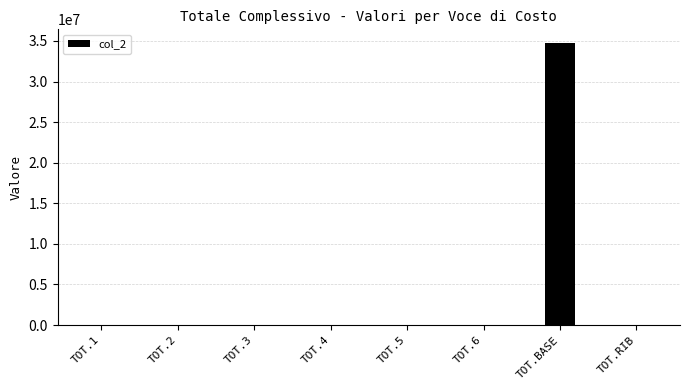

At which category does the chart reach its peak across all series?

TOT.BASE